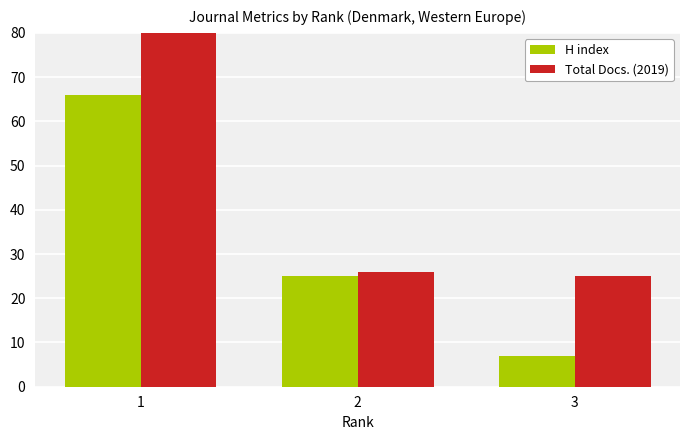

Which series has the widest spread of values?

Total Docs. (2019)